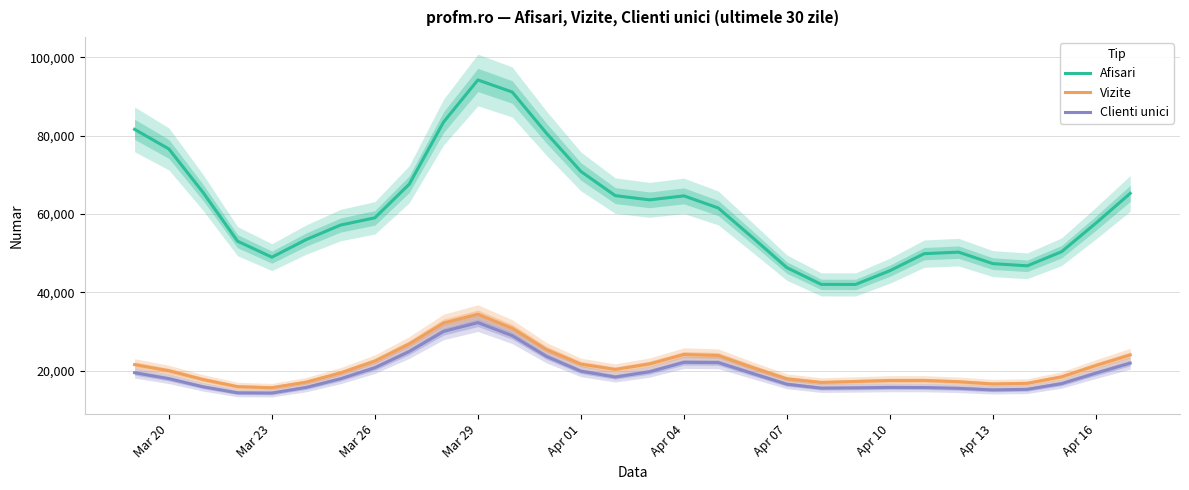

Which series has the largest total across all categories?

Afisari